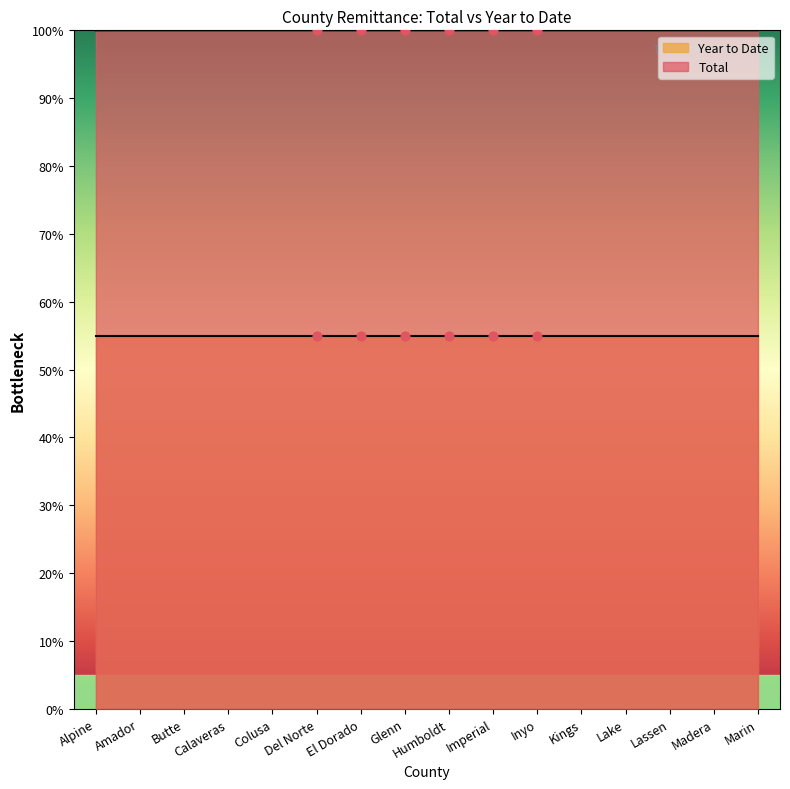

What is the ratio of the value at Lassen to the value at Lake?

1.0